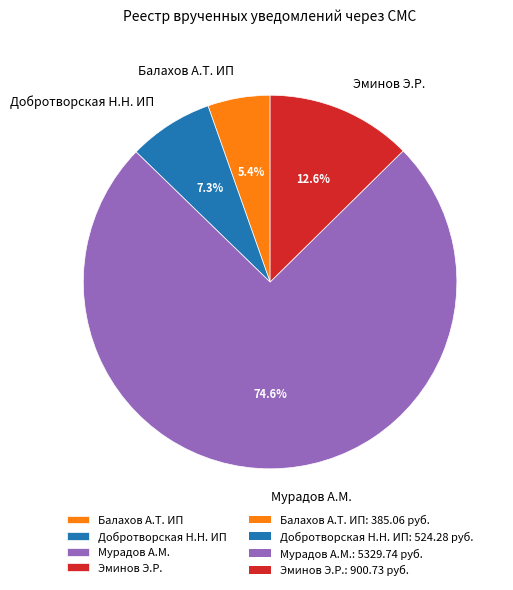

Is it true that Балахов А.Т. ИП is 11% of the pie?

False